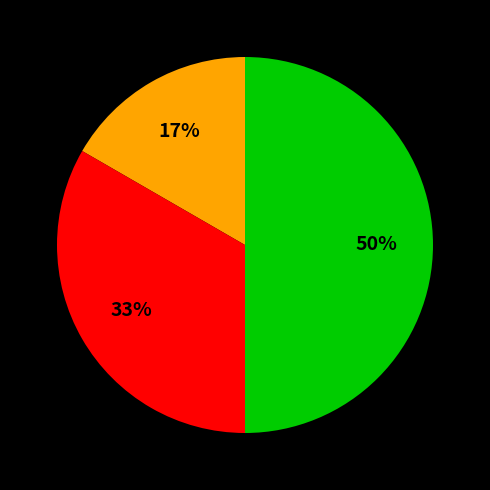

How many segments does this pie chart have?

3